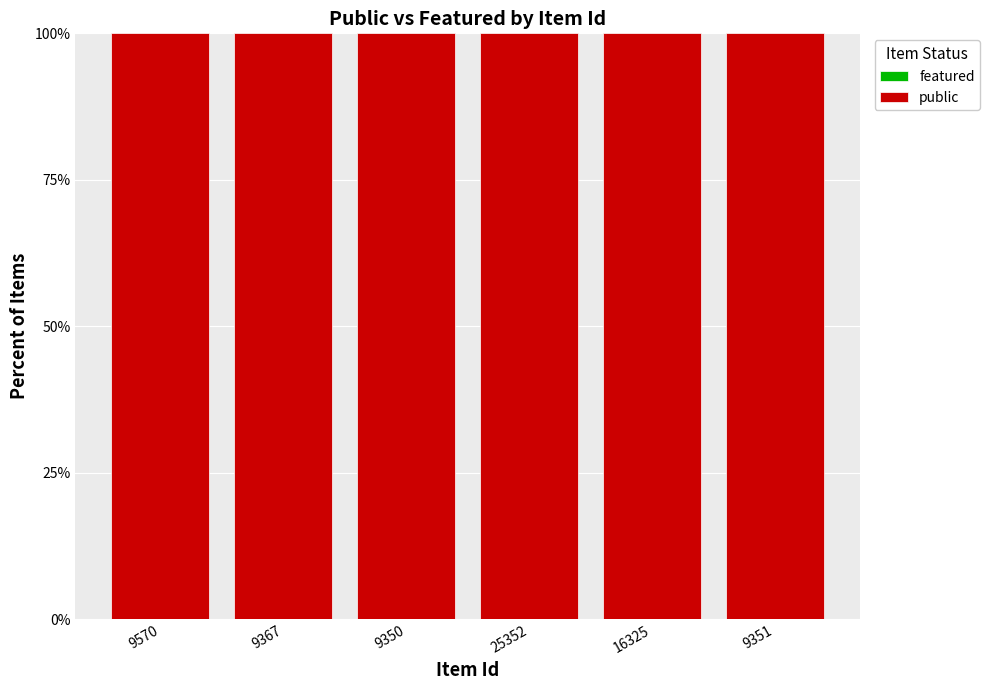

The value of featured at 9570 is 0. True or false?

True